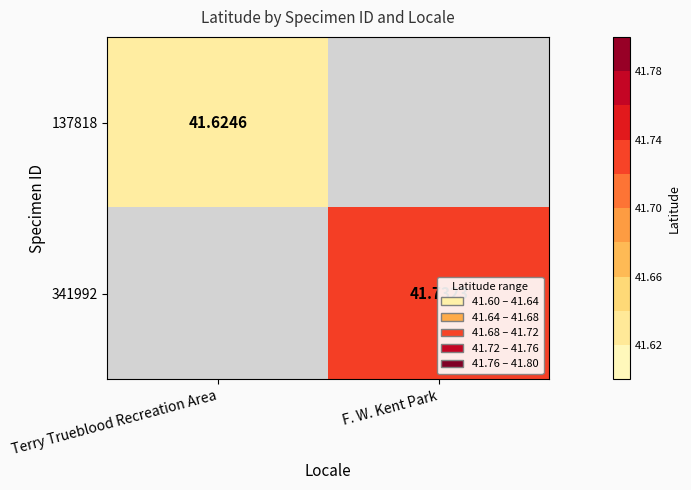

Is the value of 341992 at F. W. Kent Park greater than the value of 137818 at Terry Trueblood Recreation Area?

Yes